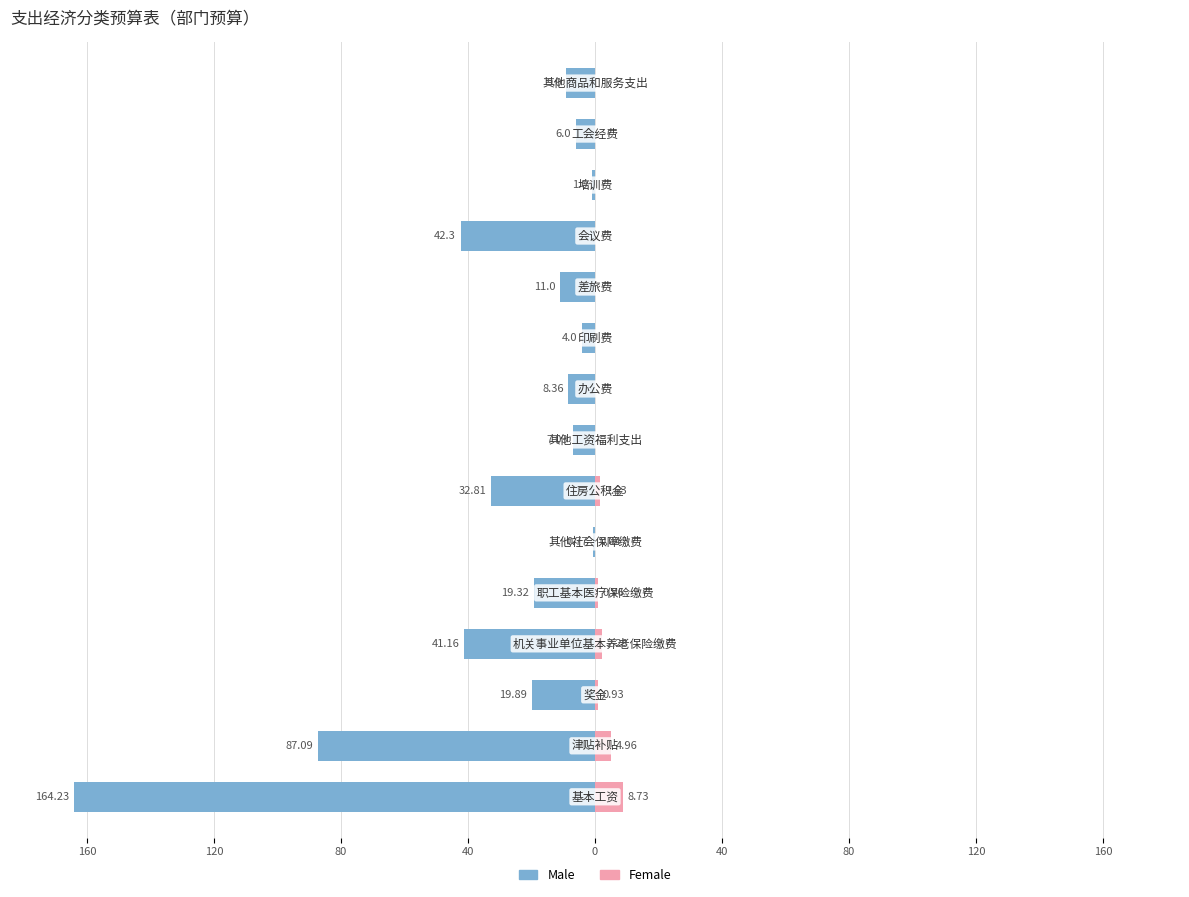

Which series has the largest range (max minus min)?

Male